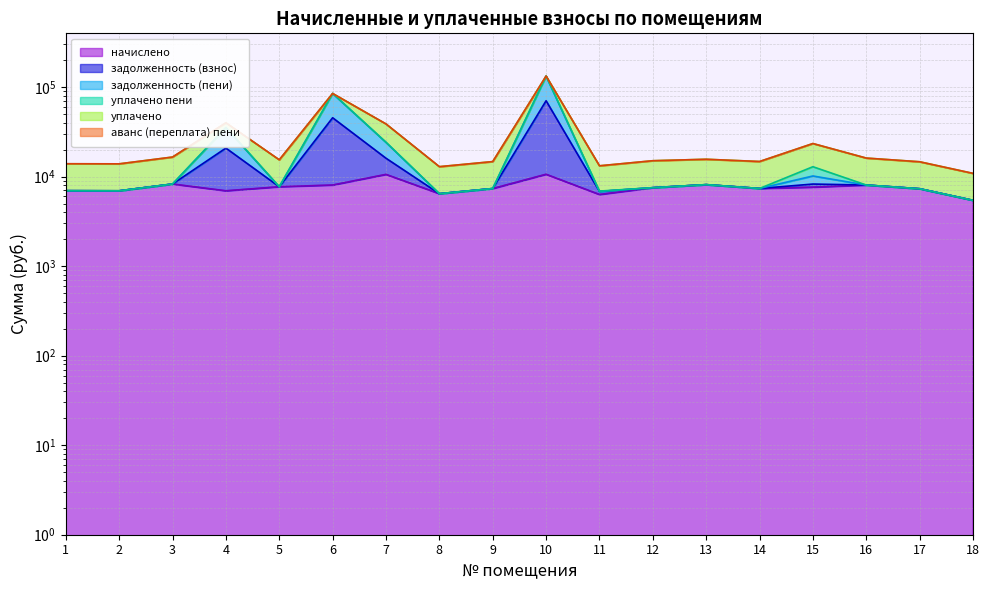

True or false: задолженность (пени) has more than 1 interior local peaks.

True